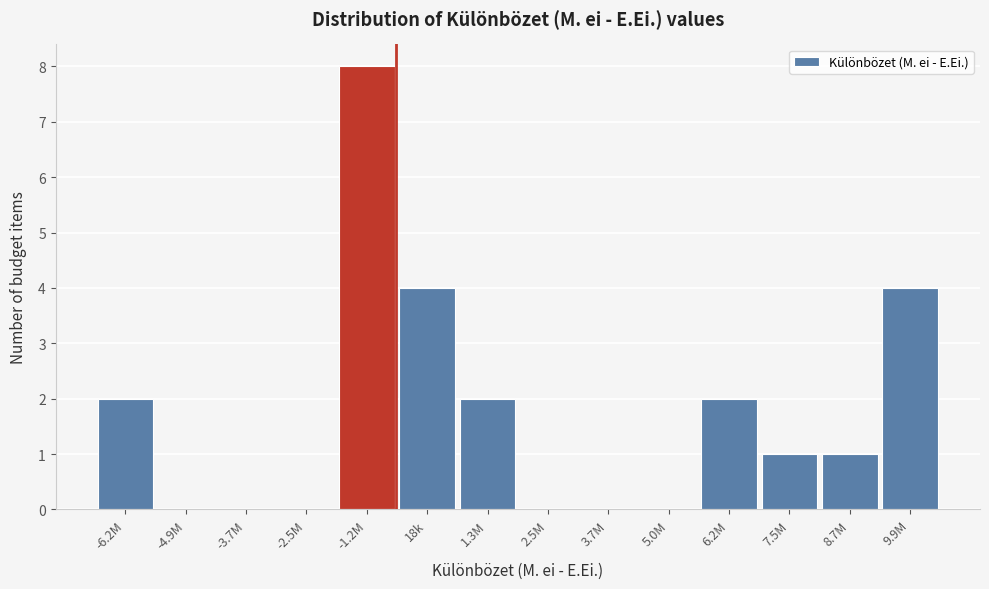

Reading left to right, what are all the values shown in this chart?

-6.2M=2	-4.9M=0	-3.7M=0	-2.5M=0	-1.2M=8	18k=4	1.3M=2	2.5M=0	3.7M=0	5.0M=0	6.2M=2	7.5M=1	8.7M=1	9.9M=4